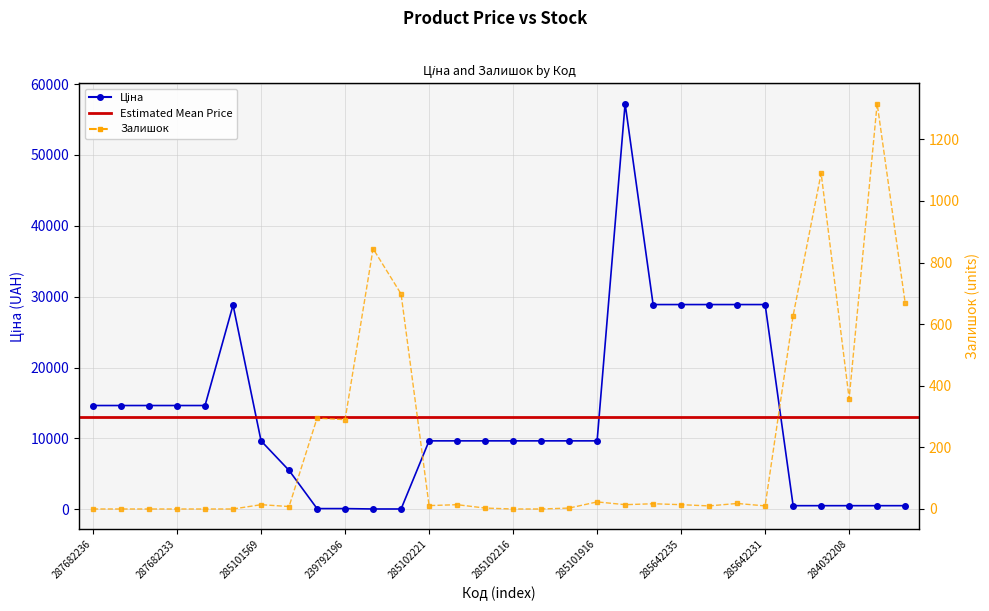

Rank the series by their average value, from lowest to highest.

Залишок, Ціна